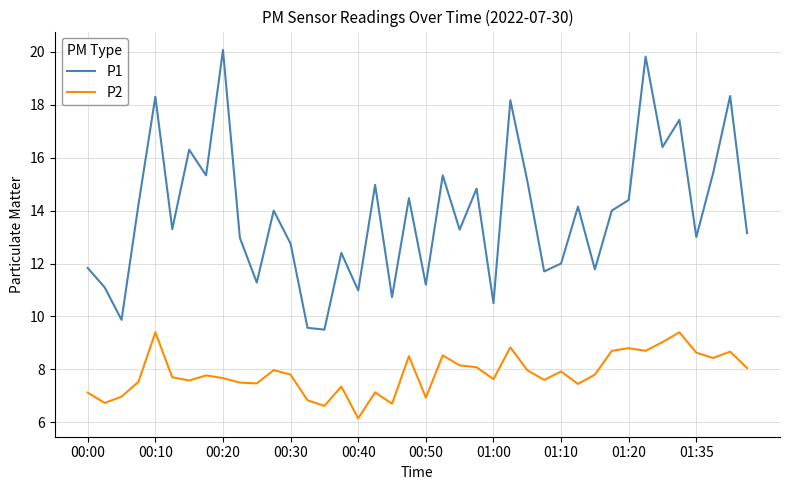

Rank the series by their maximum value, from highest to lowest.

P1, P2